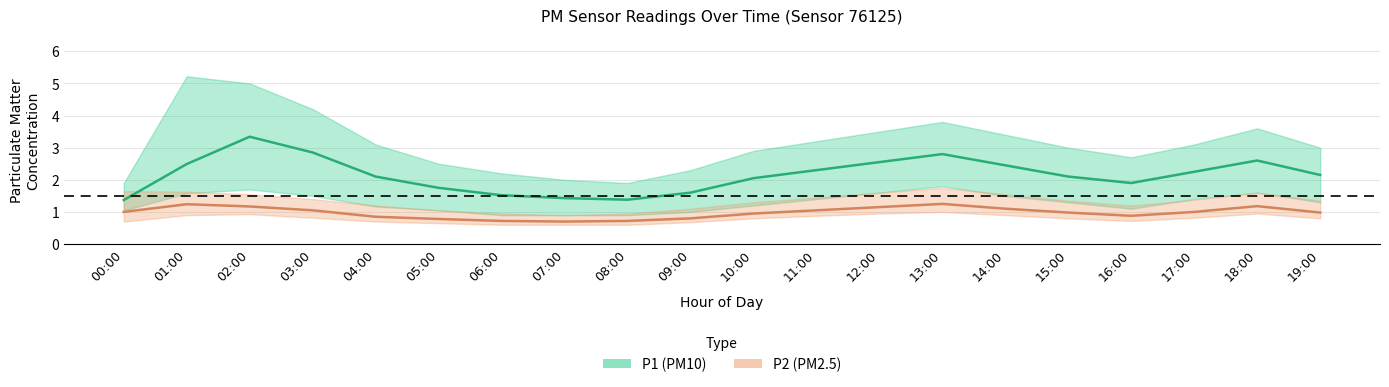

What is the sum of the P2_upper values at 16:00 and 15:00?

2.5